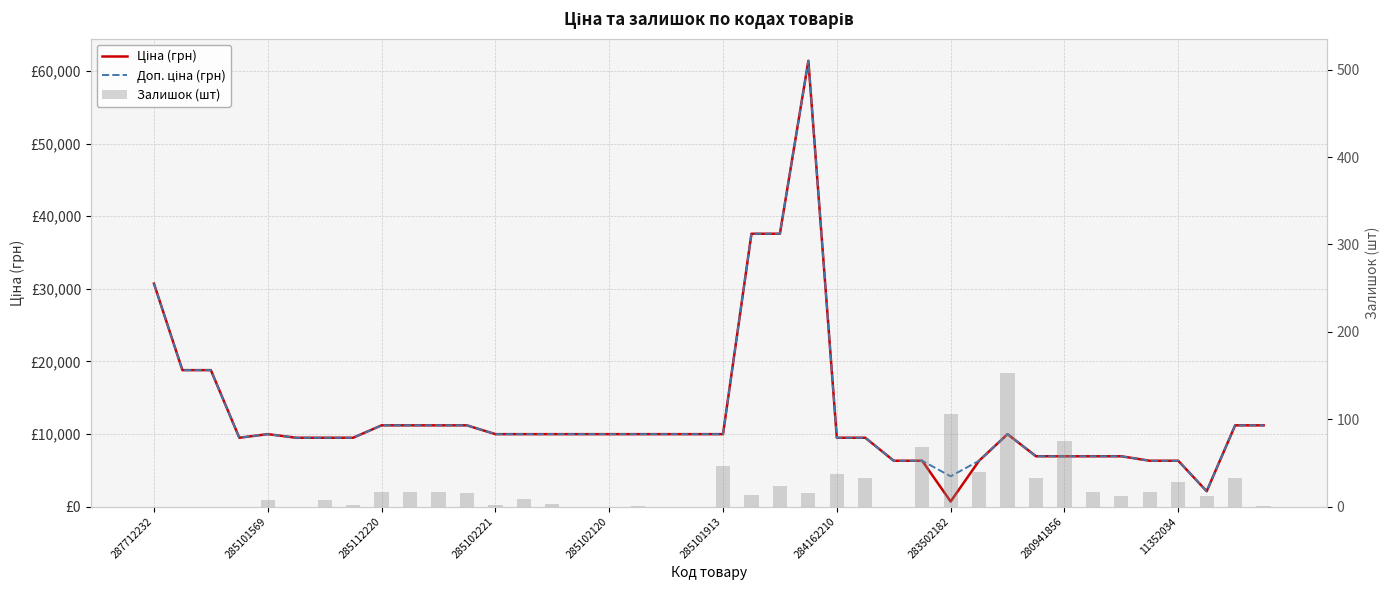

What is the total value across all series at 287712232?

61434.3